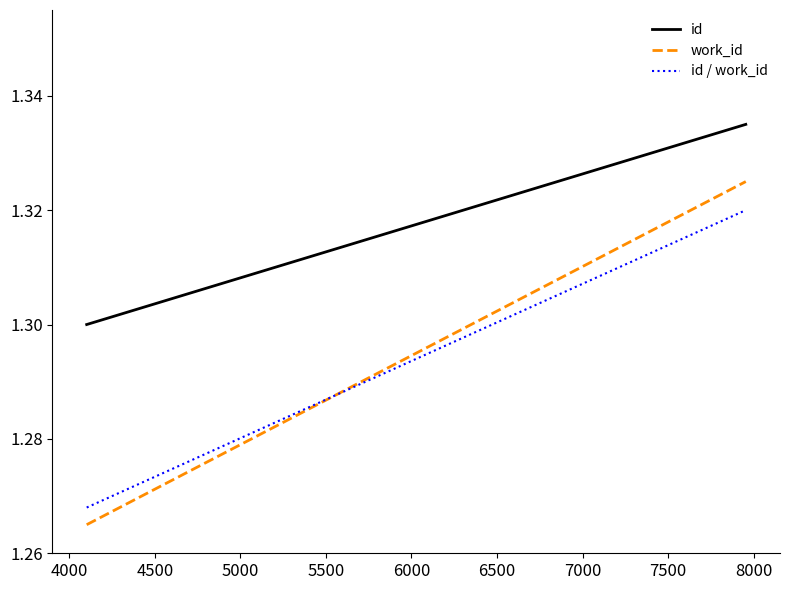

Which series has the largest total across all categories?

id